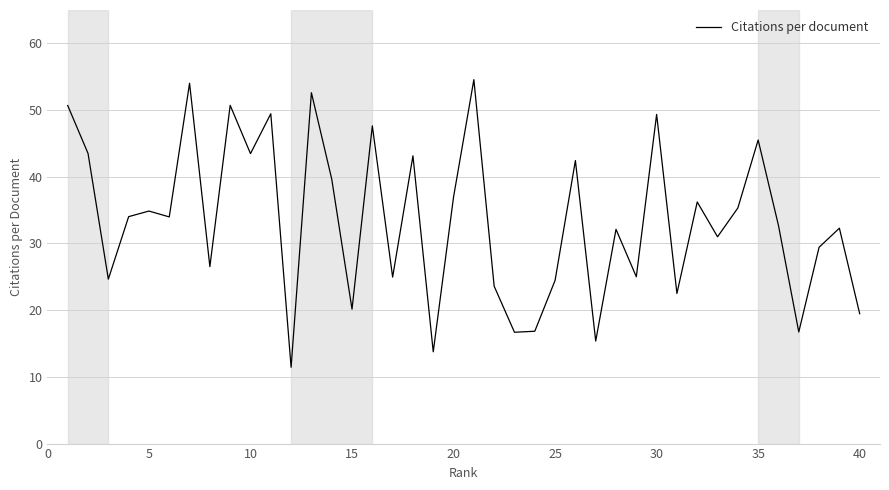

What is the maximum value shown in the chart?

54.6